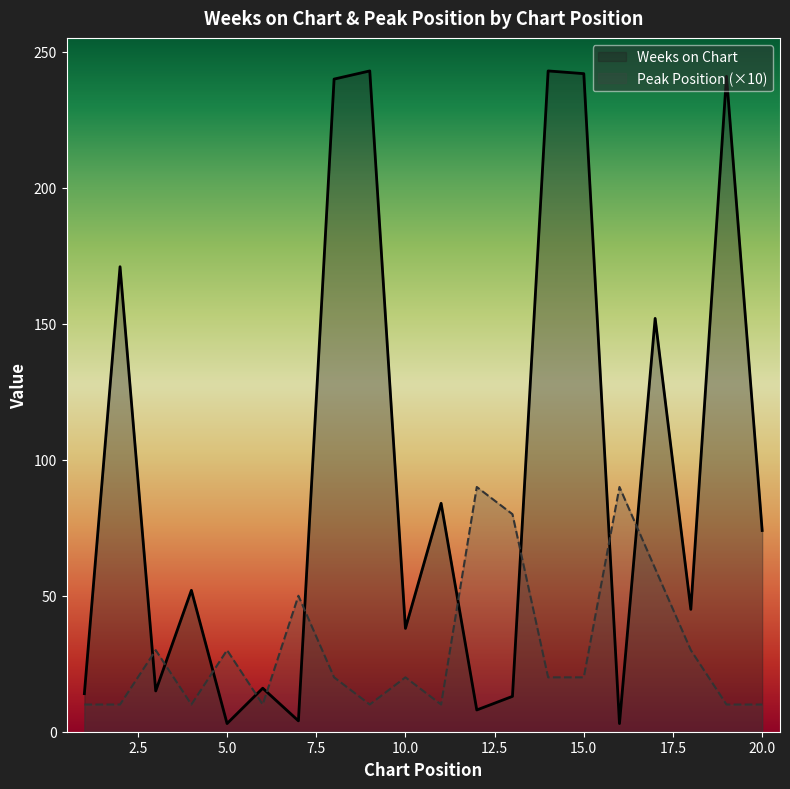

True or false: Peak Position has a value of 10 at 1.

True